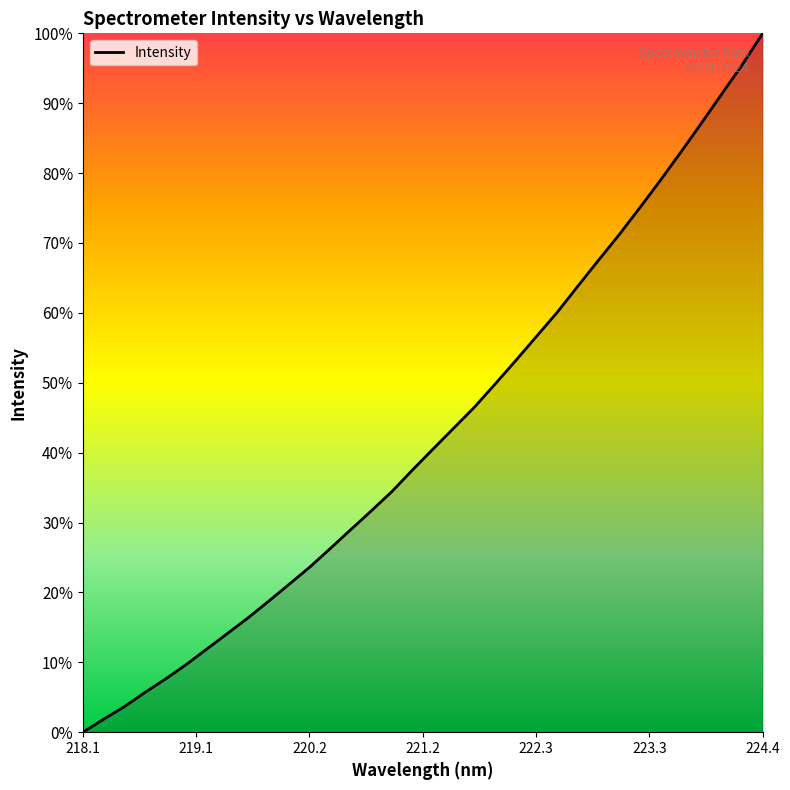

What is the sum of all values?

1456.4